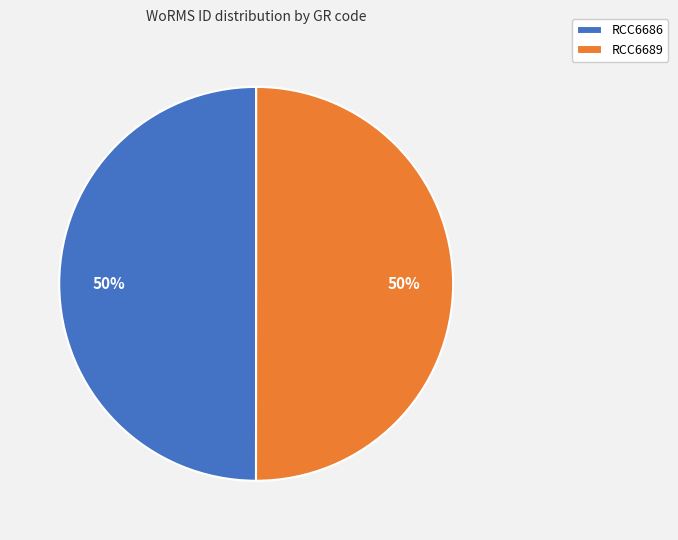

How many segments does this pie chart have?

2